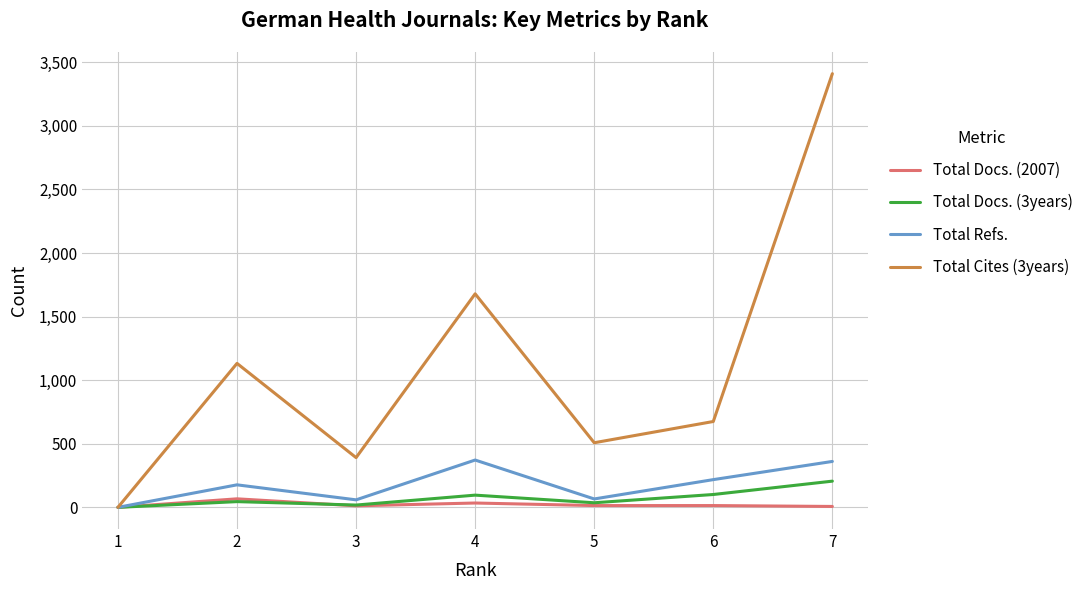

Read the Total Cites (3years) value at 4, to the nearest 50.

1700